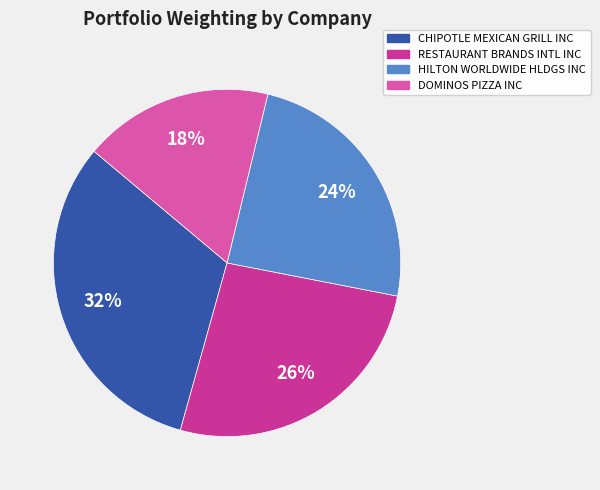

To the nearest percent, what portion does CHIPOTLE MEXICAN GRILL INC represent?

32%